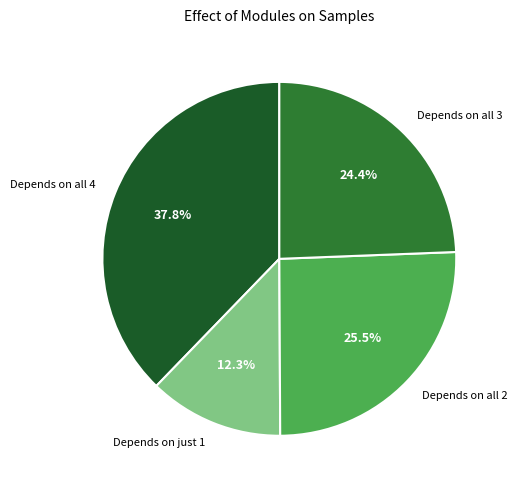

What portion of the pie excludes Depends on all 4?

62.2%